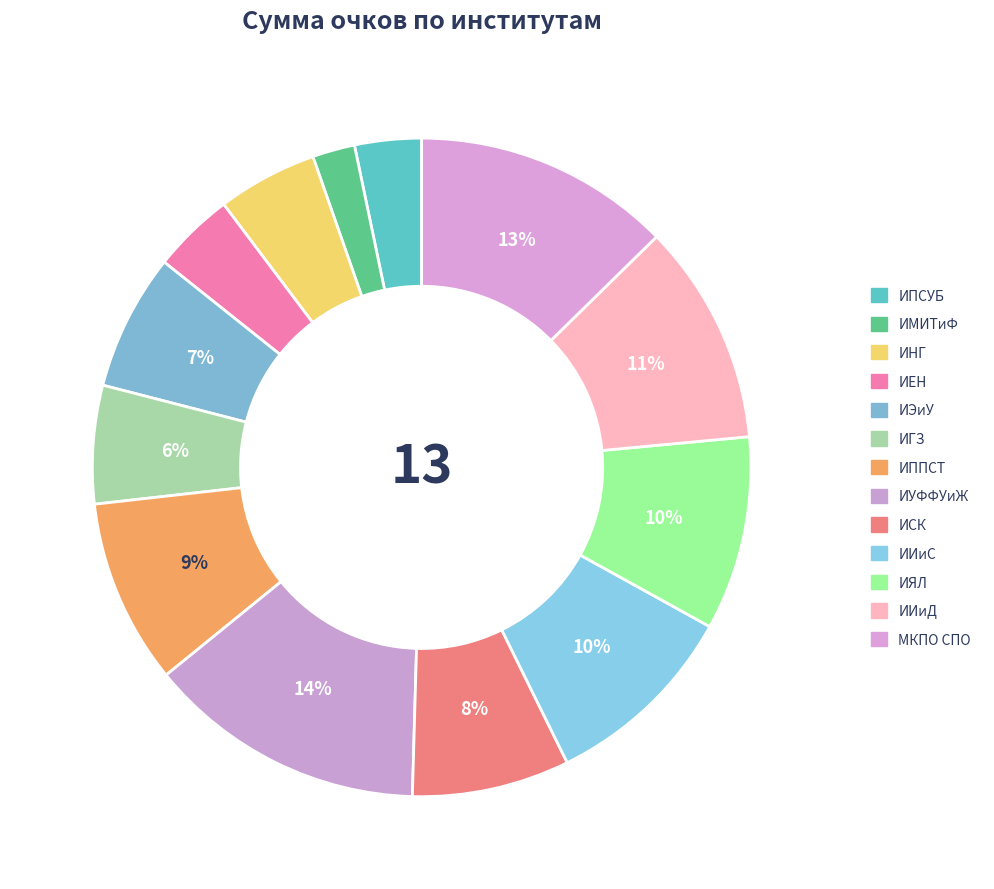

Which slice is the smallest?

ИМИТиФ